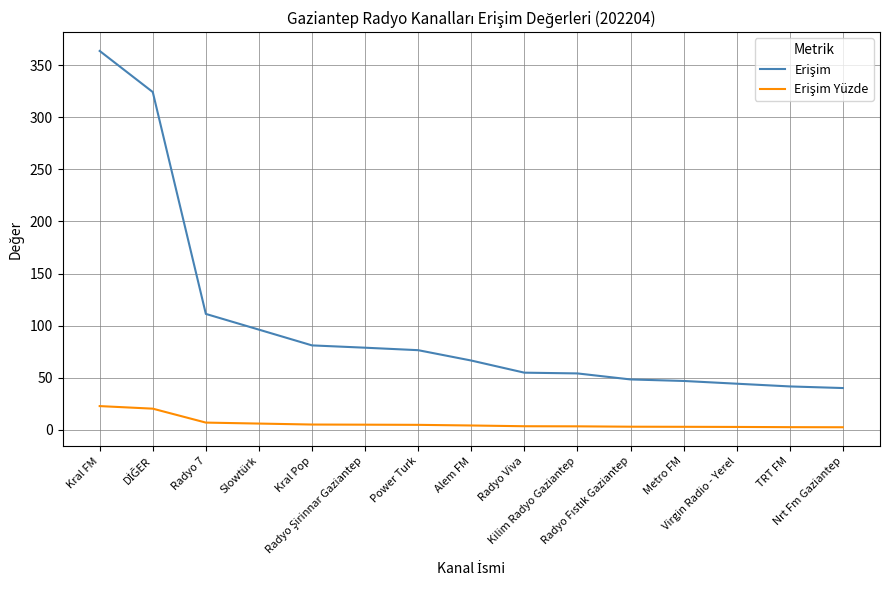

What is the maximum value shown in the chart?

363.6